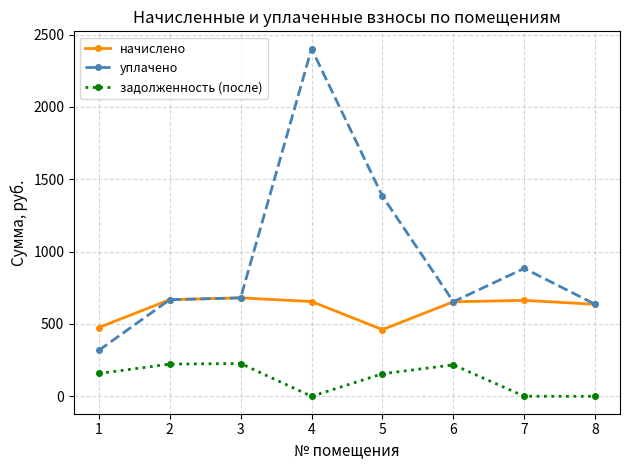

How many lines are shown in the chart?

3